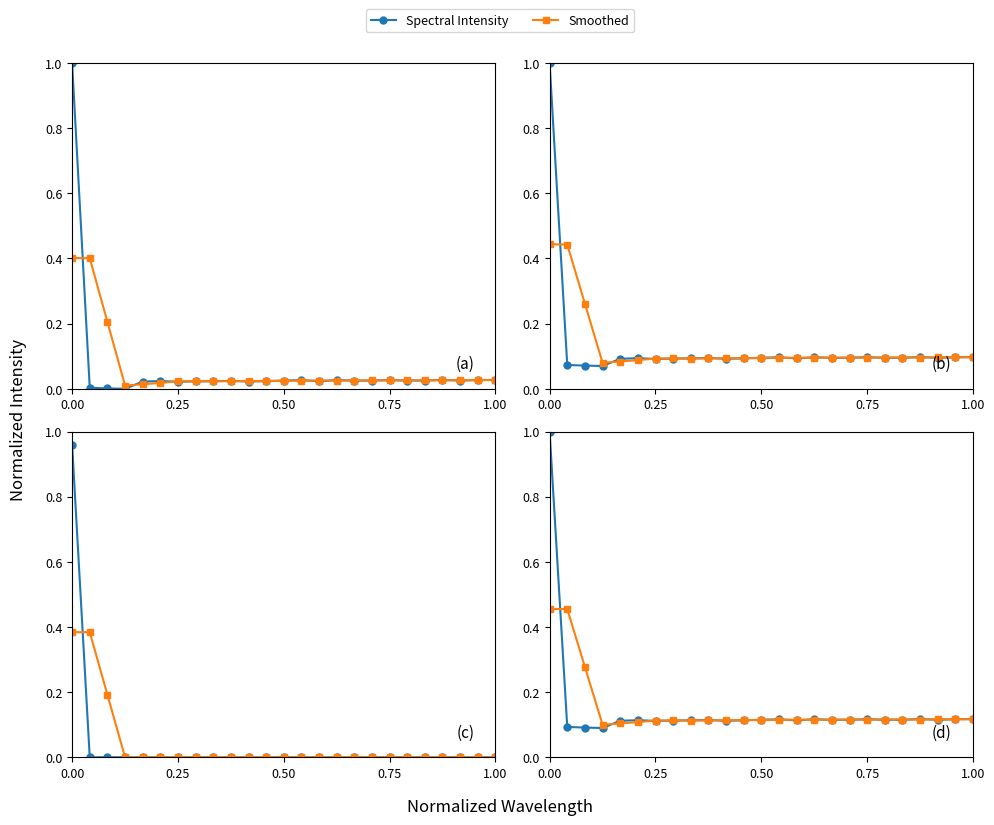

What are all the series names shown in the legend?

Spectral Intensity, Smoothed